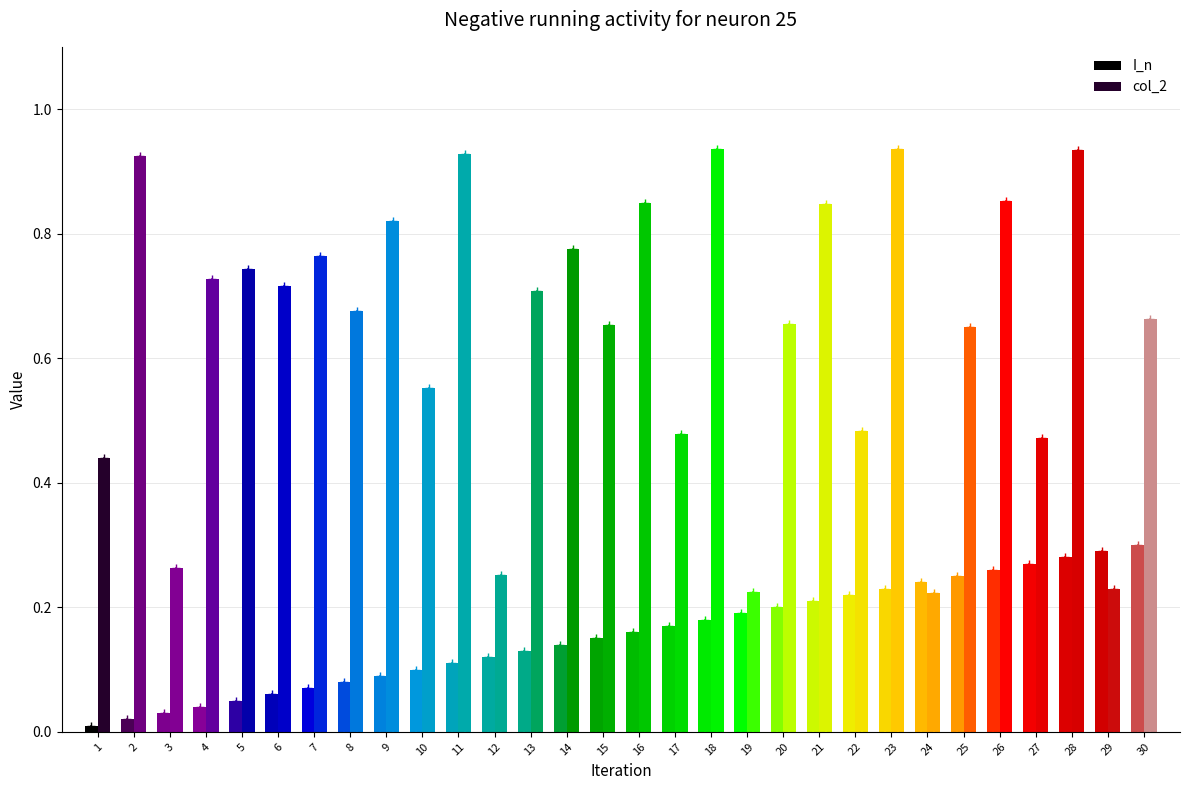

The value of I_n at 18 is 0.1. True or false?

False